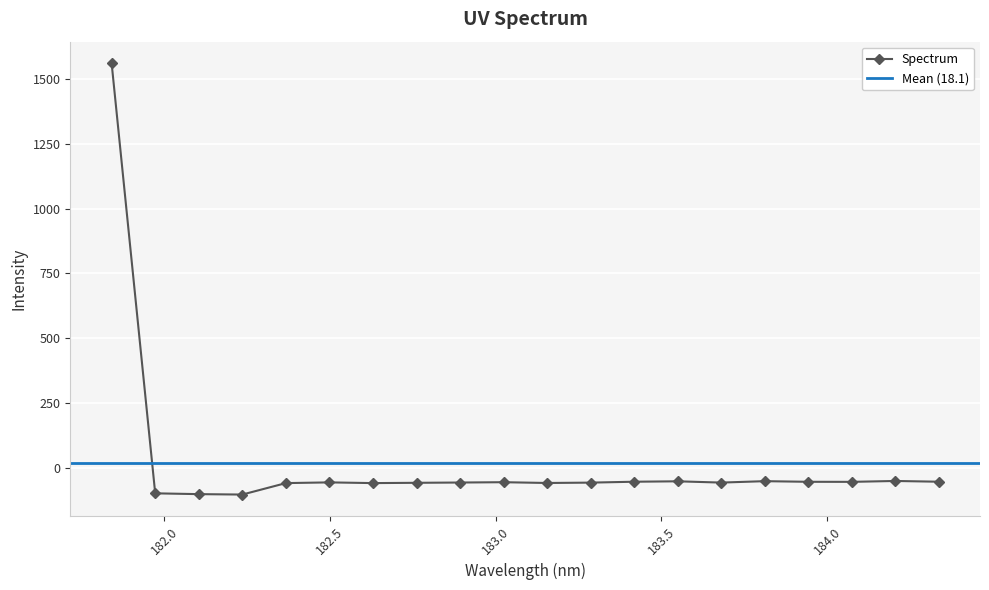

How many points are higher than both their immediate neighbors (excluding endpoints)?

5